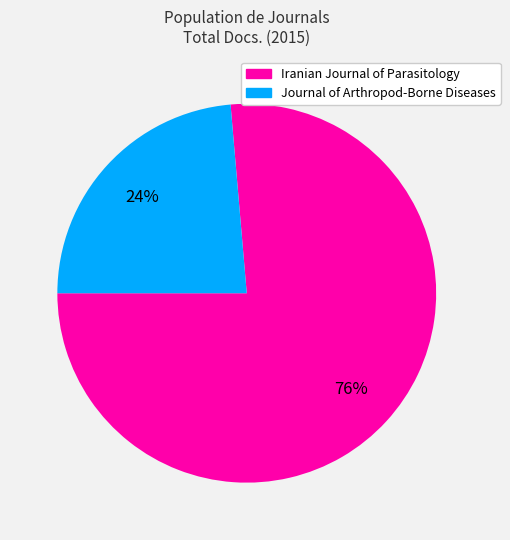

What is the ratio of the value at Journal of Arthropod-Borne Diseases to the value at Iranian Journal of Parasitology?

0.3